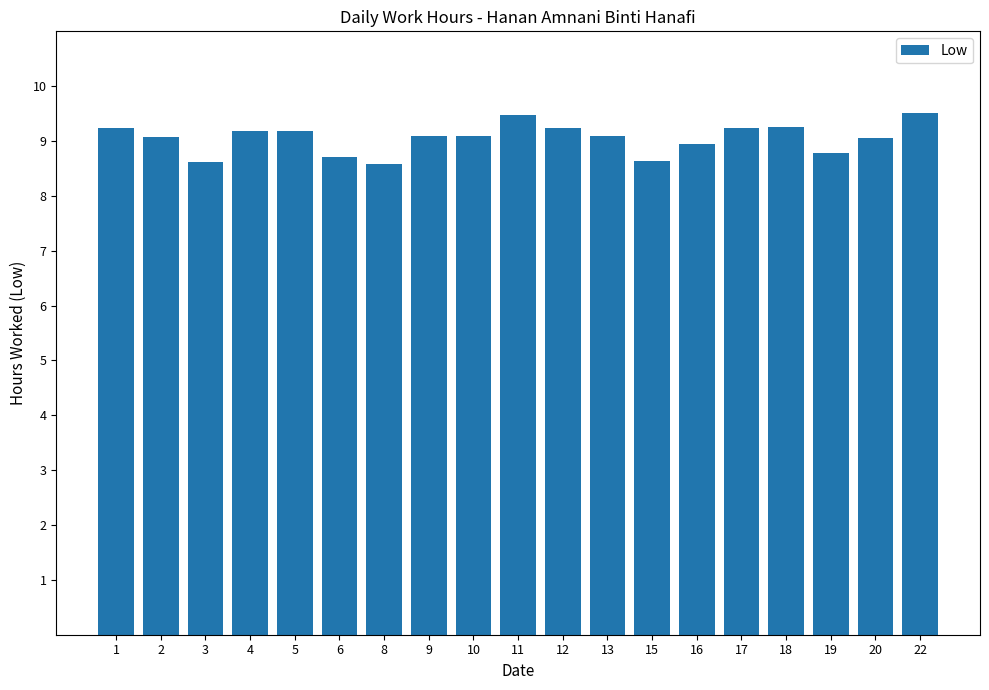

What is the greatest value displayed?

9.5